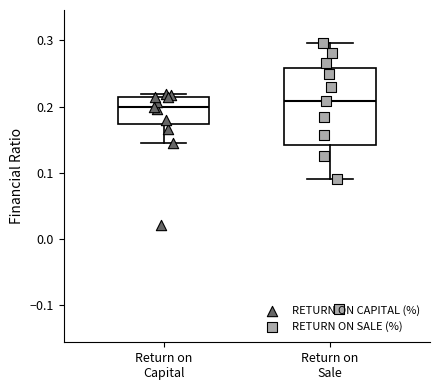

Comparing the boxes themselves (not the whiskers), which one is the tallest?

Return on Sale